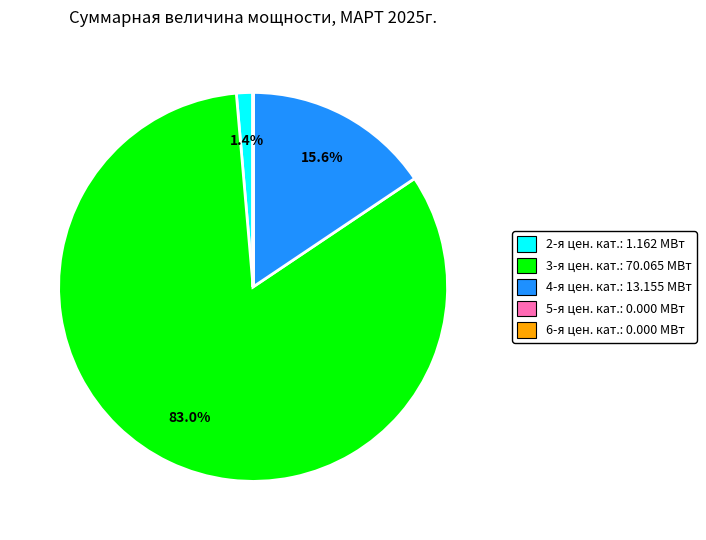

Is there a majority slice in this chart?

Yes